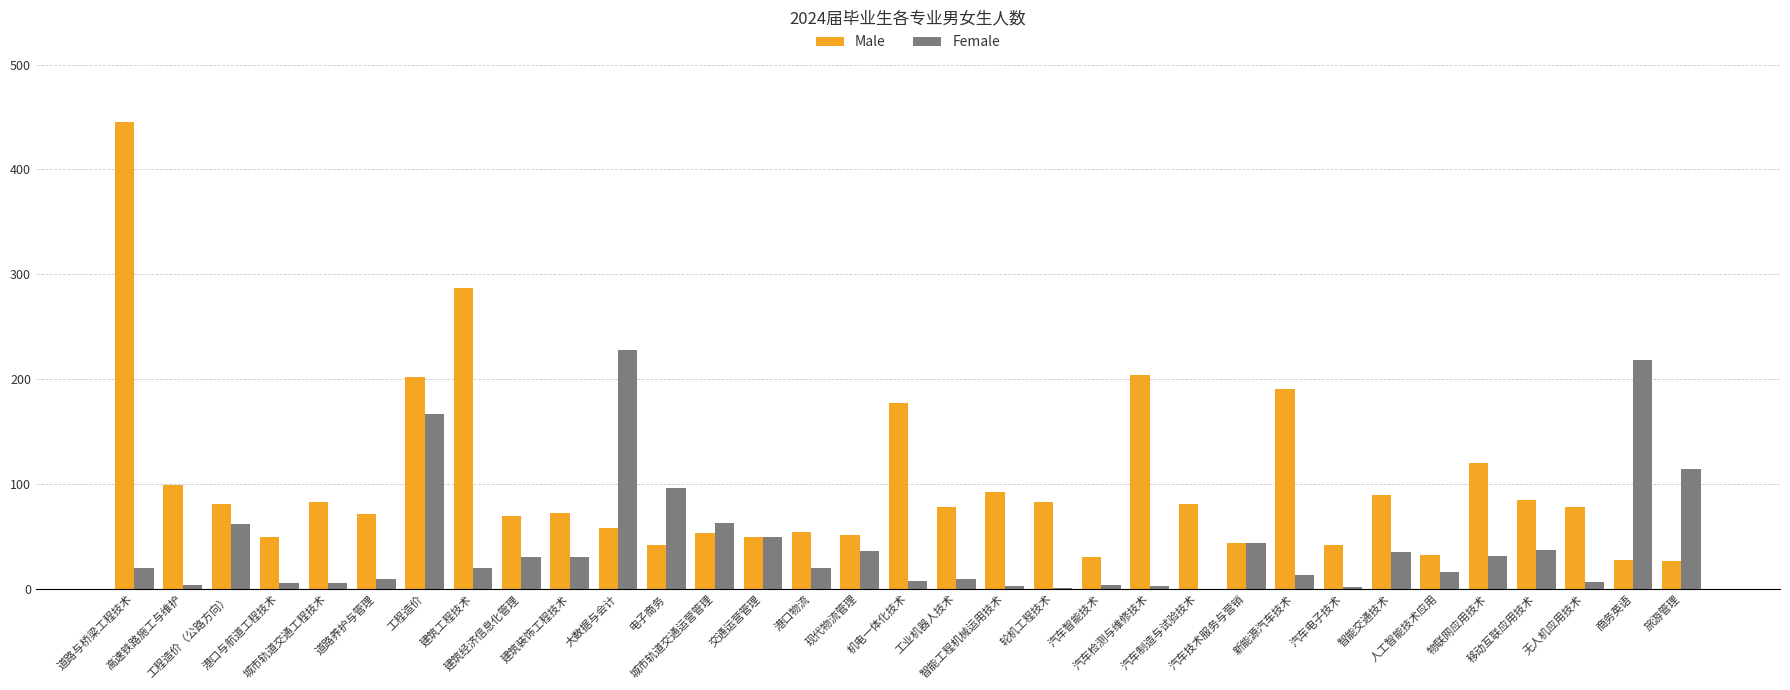

What is the highest value of the Female series?

228